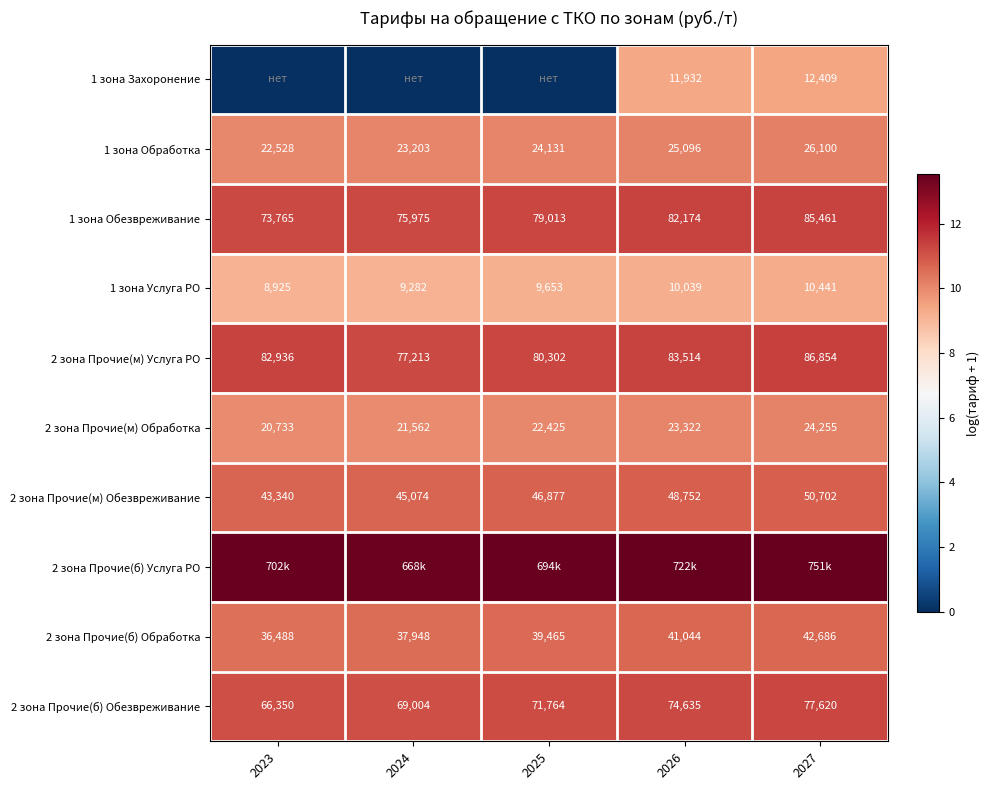

Is the value of 1 зона Услуга РО at 2023 greater than the value of 2 зона Прочие(м) Услуга РО at 2026?

No